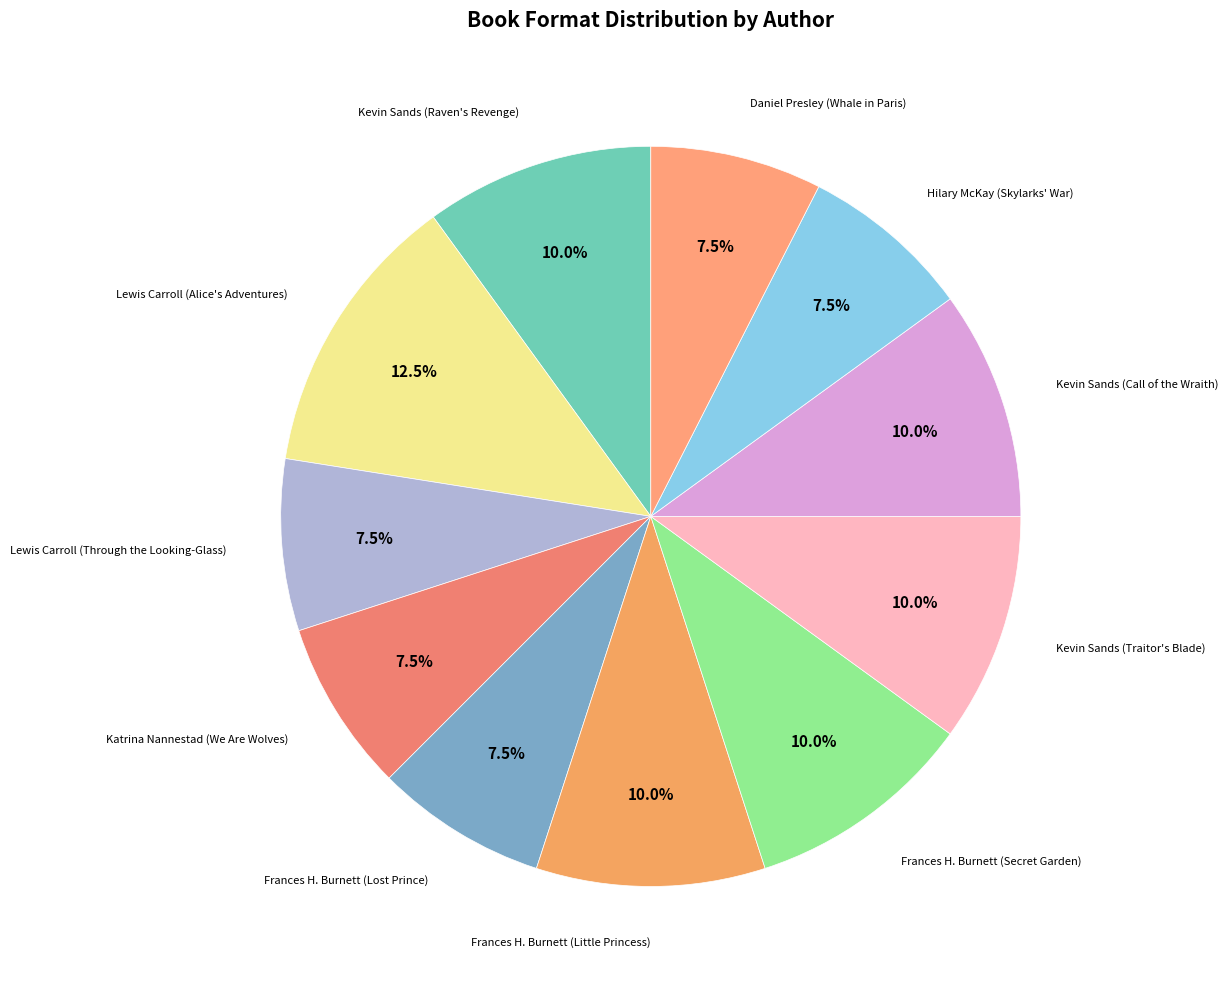

How many slices are in this pie chart?

11